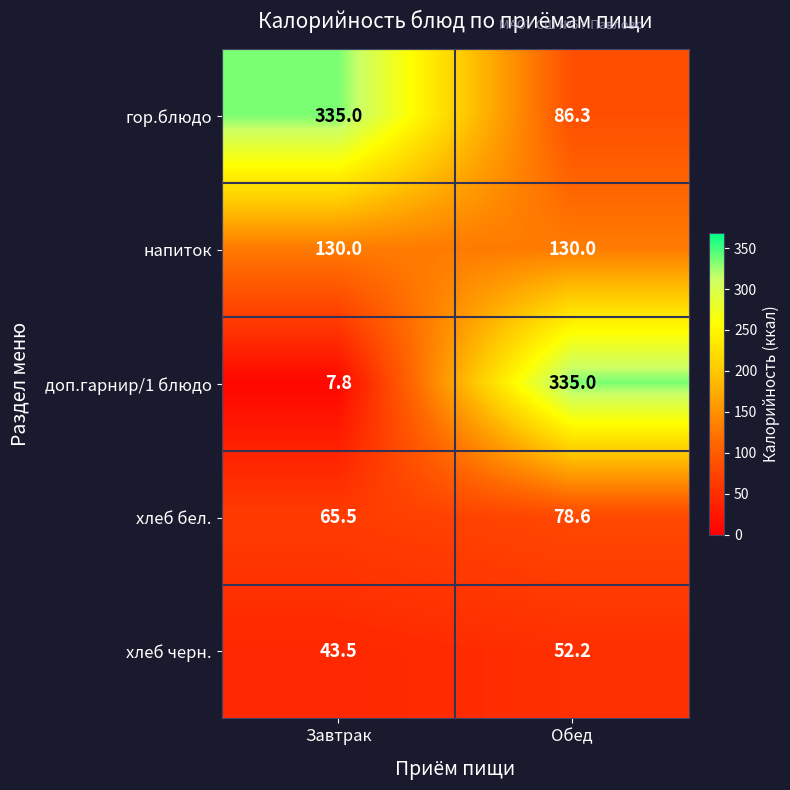

At which category does the chart reach its minimum across all series?

Завтрак